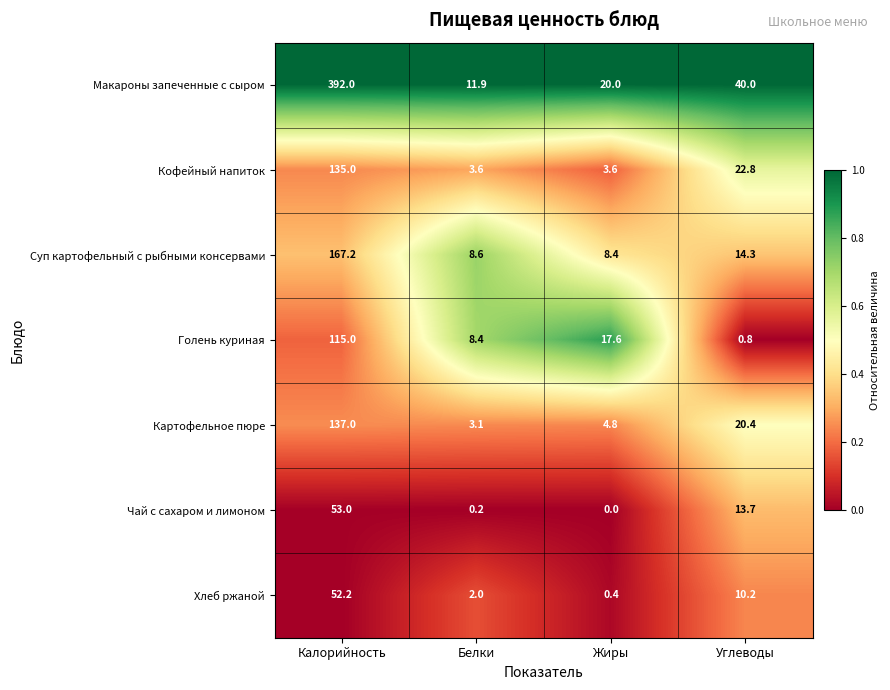

Reading left to right, what are all the values shown in this chart?

Макароны запеченные с сыром: 392.0	11.9	20.0	40.0
Кофейный напиток: 135.0	3.6	3.6	22.8
Суп картофельный с рыбными консервами: 167.2	8.6	8.4	14.3
Голень куриная: 115.0	8.4	17.6	0.8
Картофельное пюре: 137.0	3.1	4.8	20.4
Чай с сахаром и лимоном: 53.0	0.2	0.0	13.7
Хлеб ржаной: 52.2	2.0	0.4	10.2